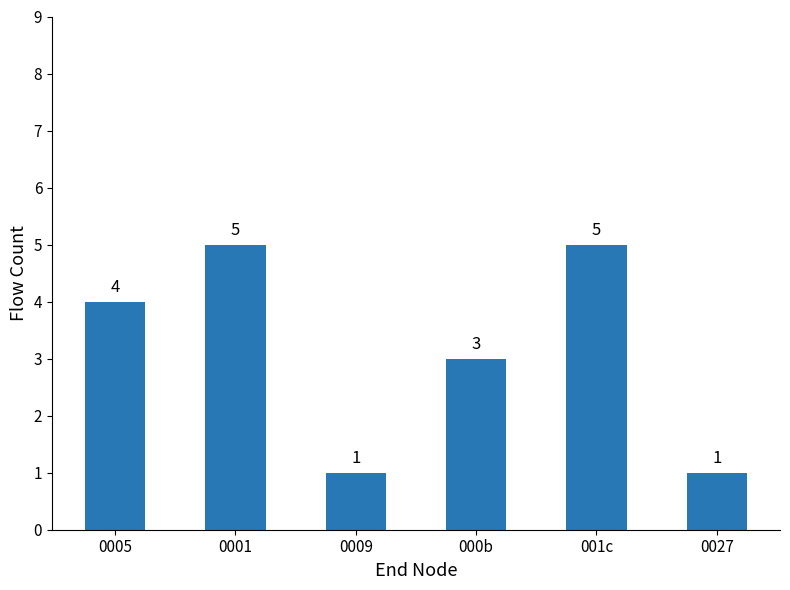

Does the chart contain stacked bars?

No